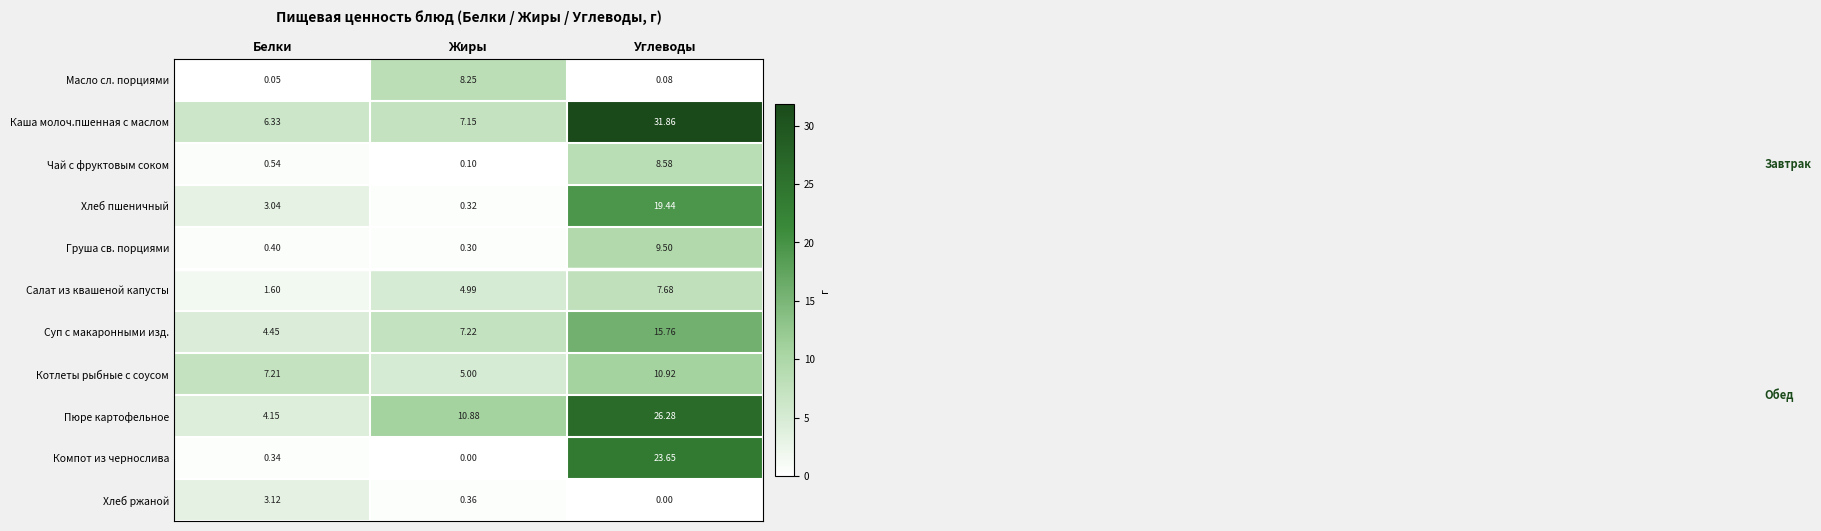

Which series has the largest total across all categories?

Каша молоч.пшенная с маслом